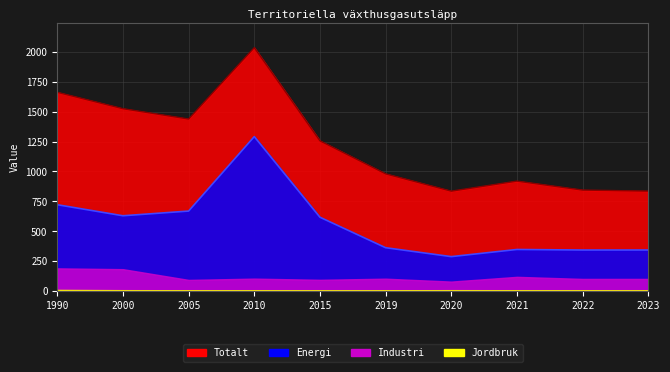

What is the greatest value displayed?

2034.7